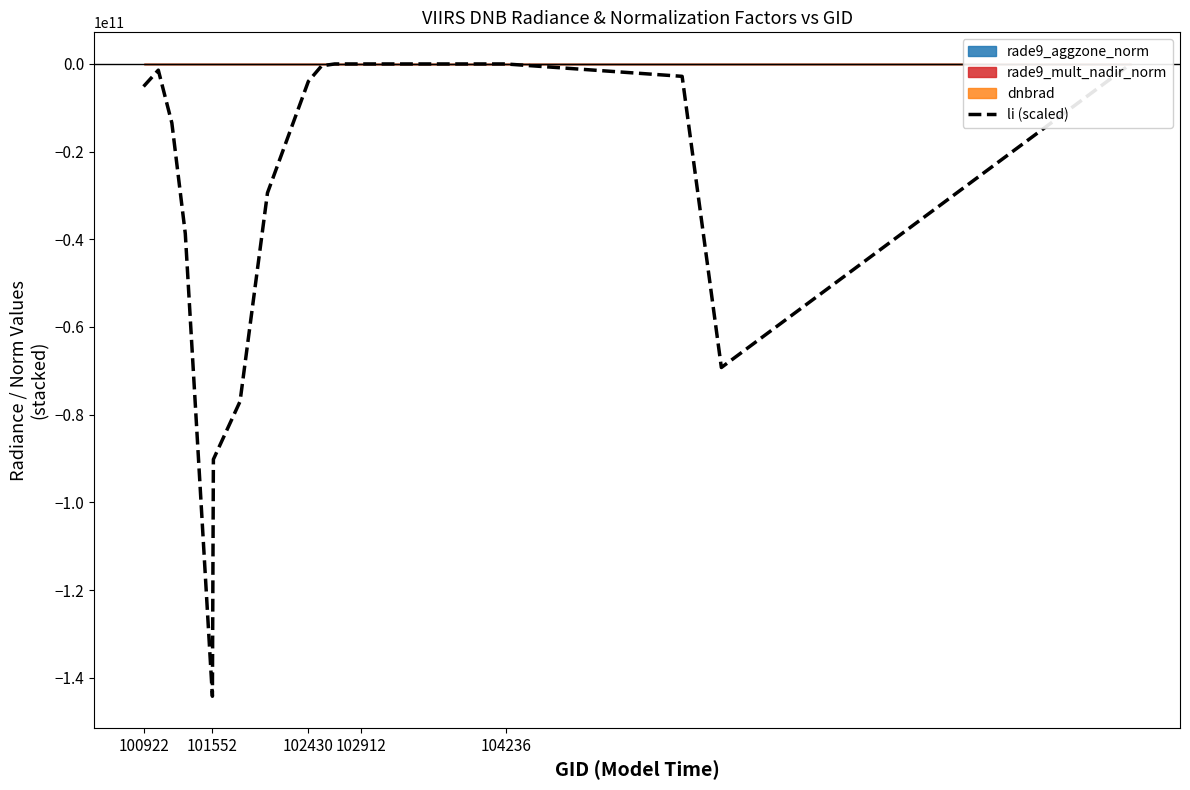

The value of li (scaled) at 101552 is -244316140868.1. True or false?

False